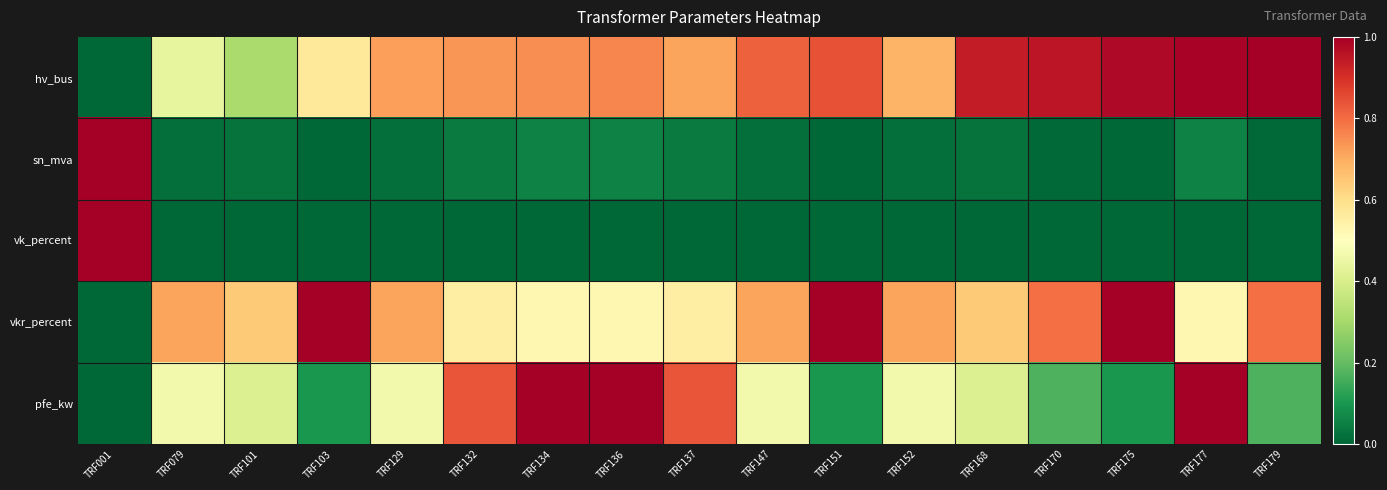

What is the greatest value displayed?

1.0